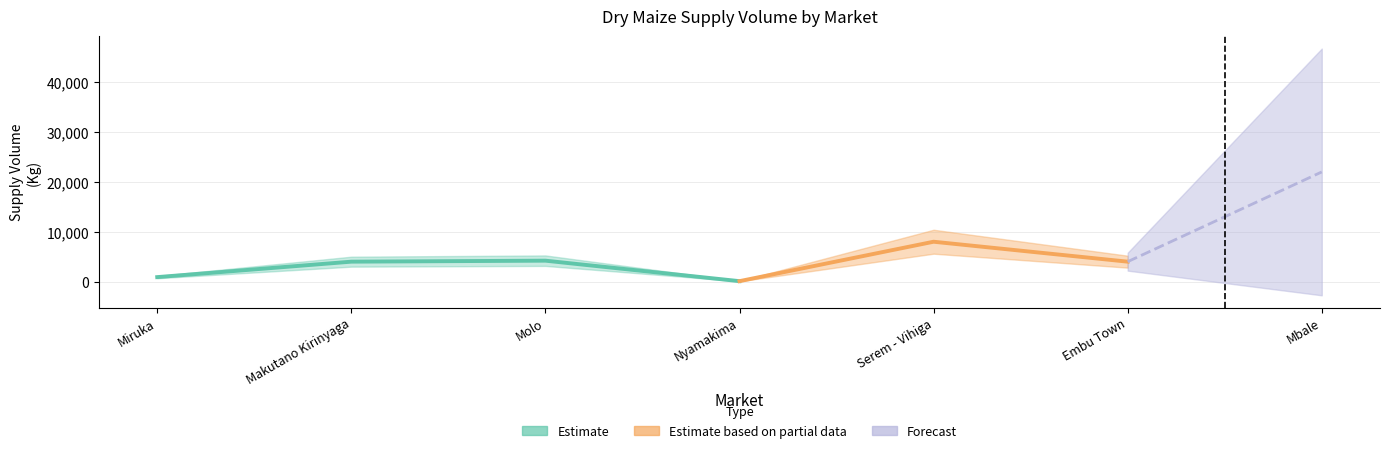

Reading left to right, what are all the values shown in this chart?

Miruka=900	Makutano Kirinyaga=4000	Molo=4200	Nyamakima=90	Serem - Vihiga=8000	Embu Town=4000	Mbale=22000